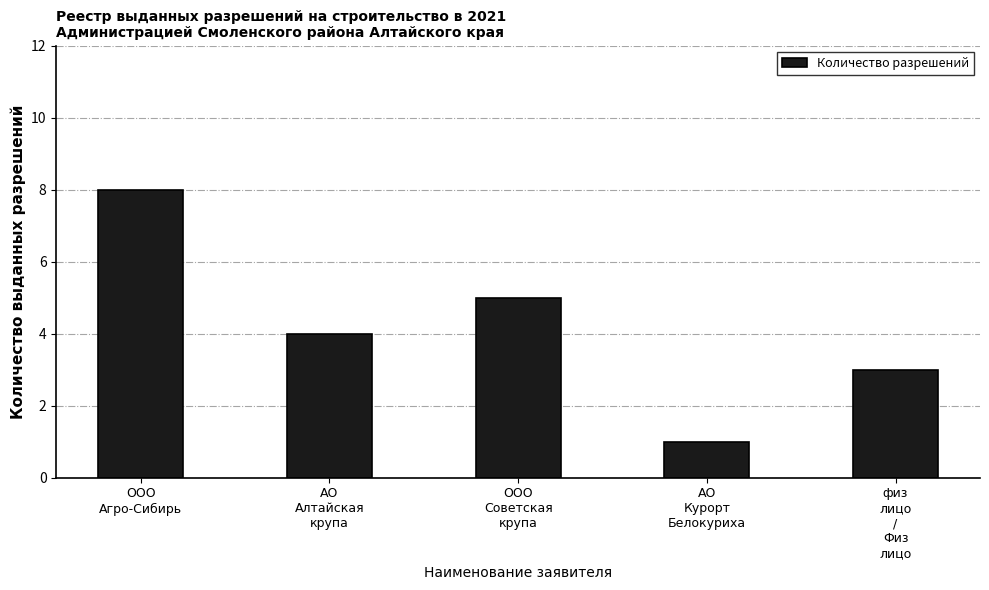

What is the average value?

4